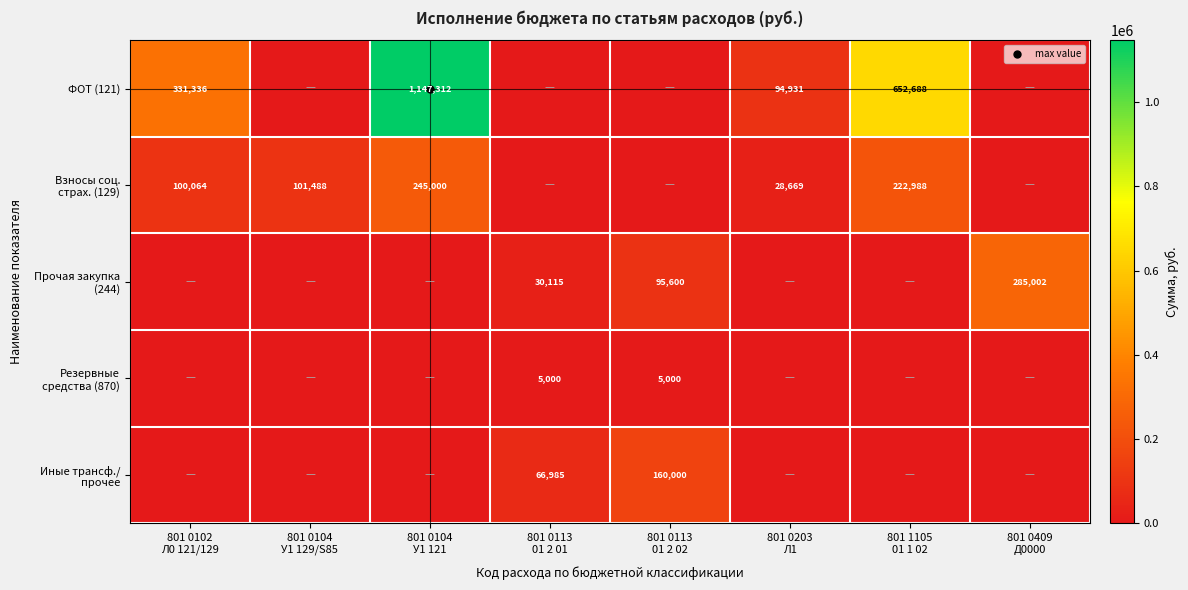

Is it true that Прочая закупка (244) equals -186753.0 at 801 1105 01 1 02?

False